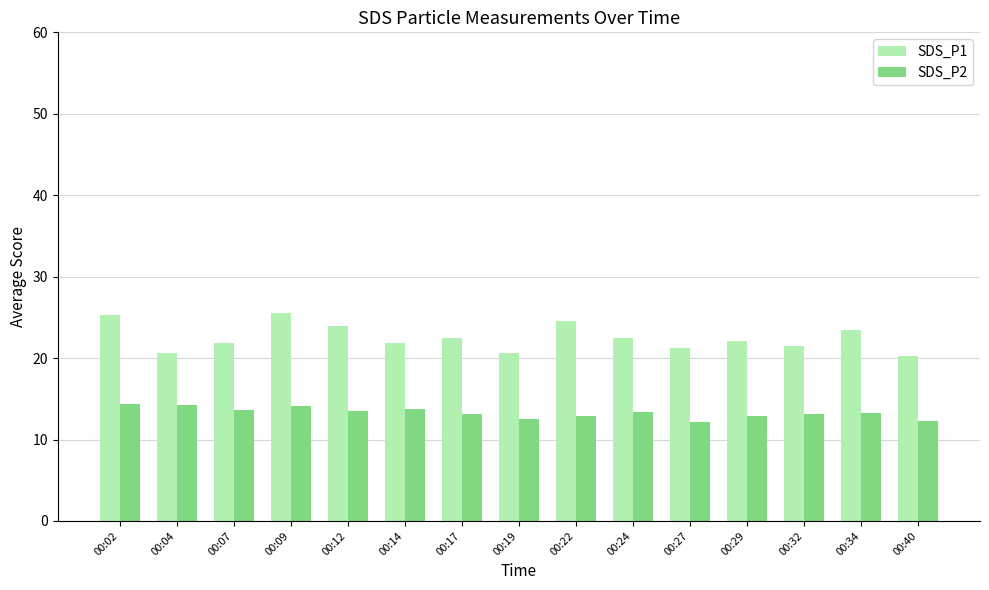

What is the average value of the SDS_P1 series?

22.5